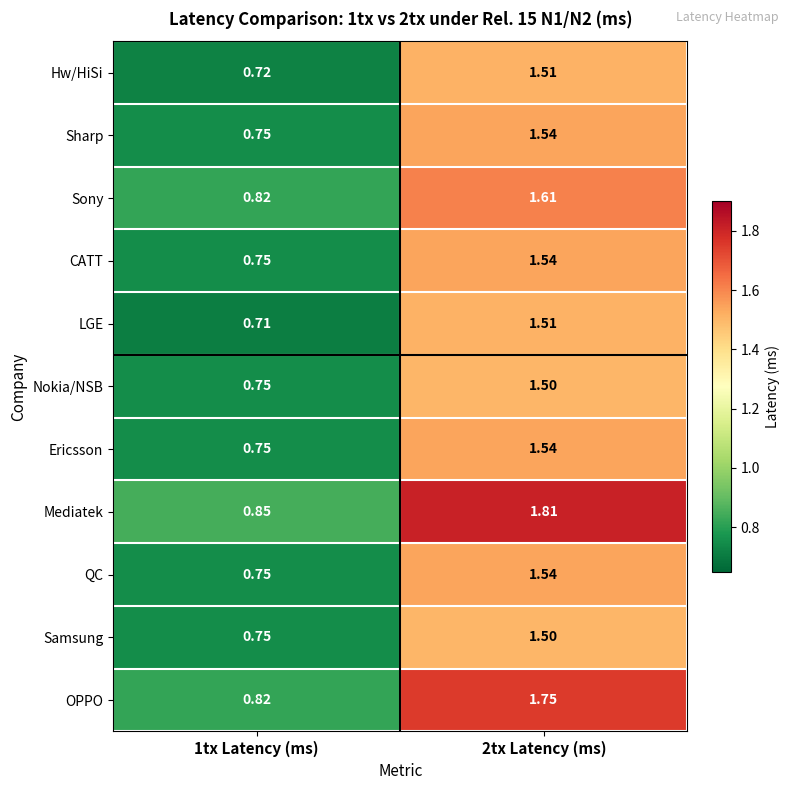

Which category has the highest value across all series?

2tx Latency (ms)